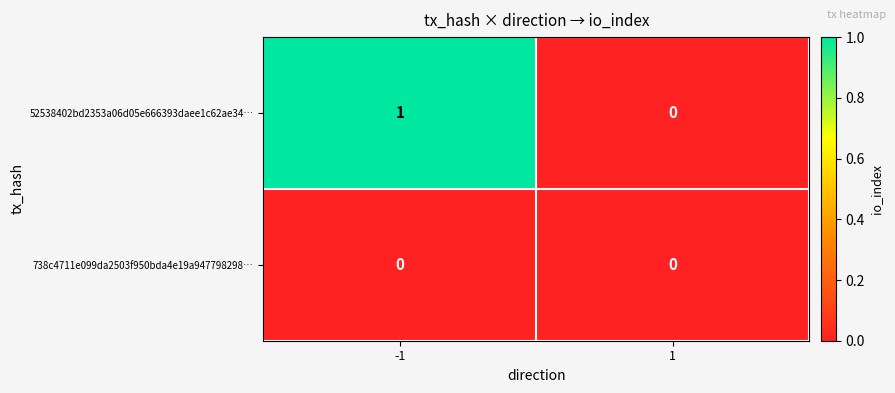

The value of 738c4711e099da2503f950bda4e19a947798298… at -1 is 0. True or false?

True